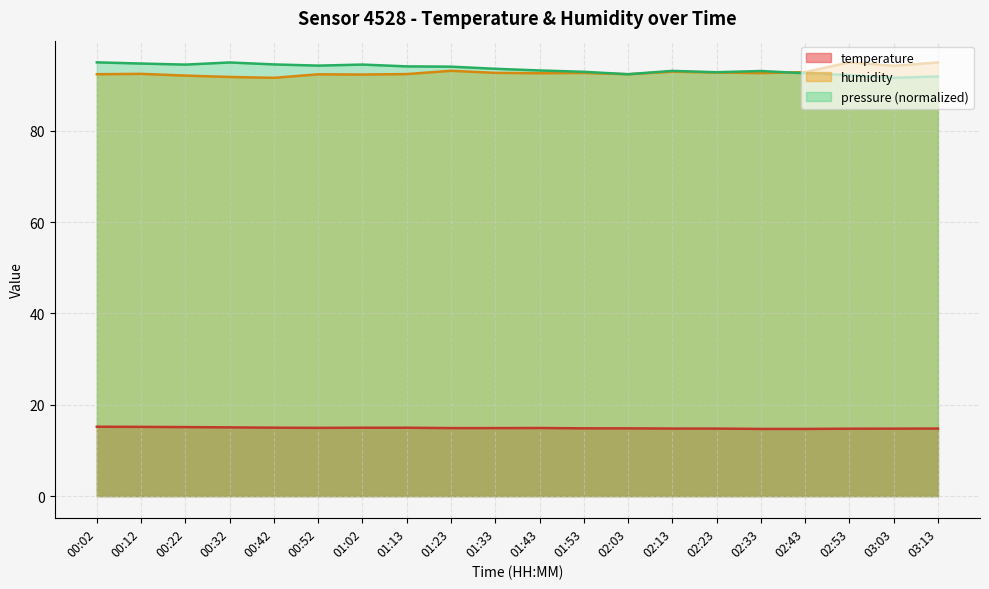

What is the value of the temperature point at the 8th from the left?

15.0